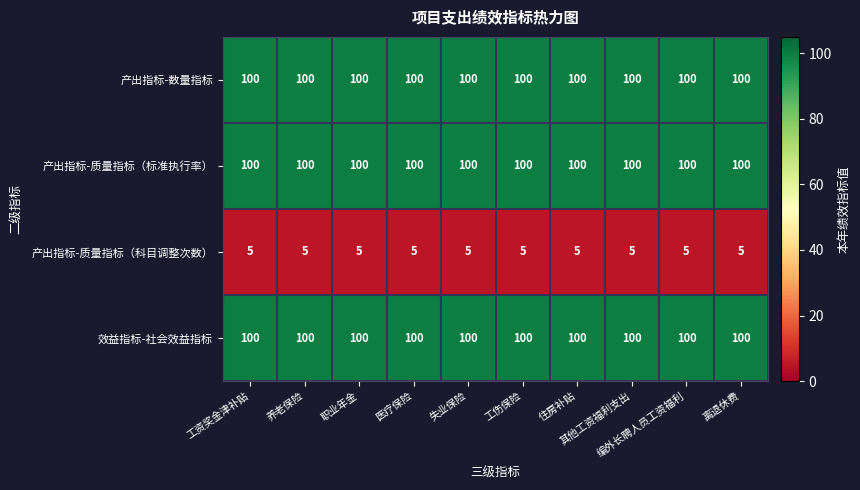

What is the total value across all series at 其他工资福利支出?

305